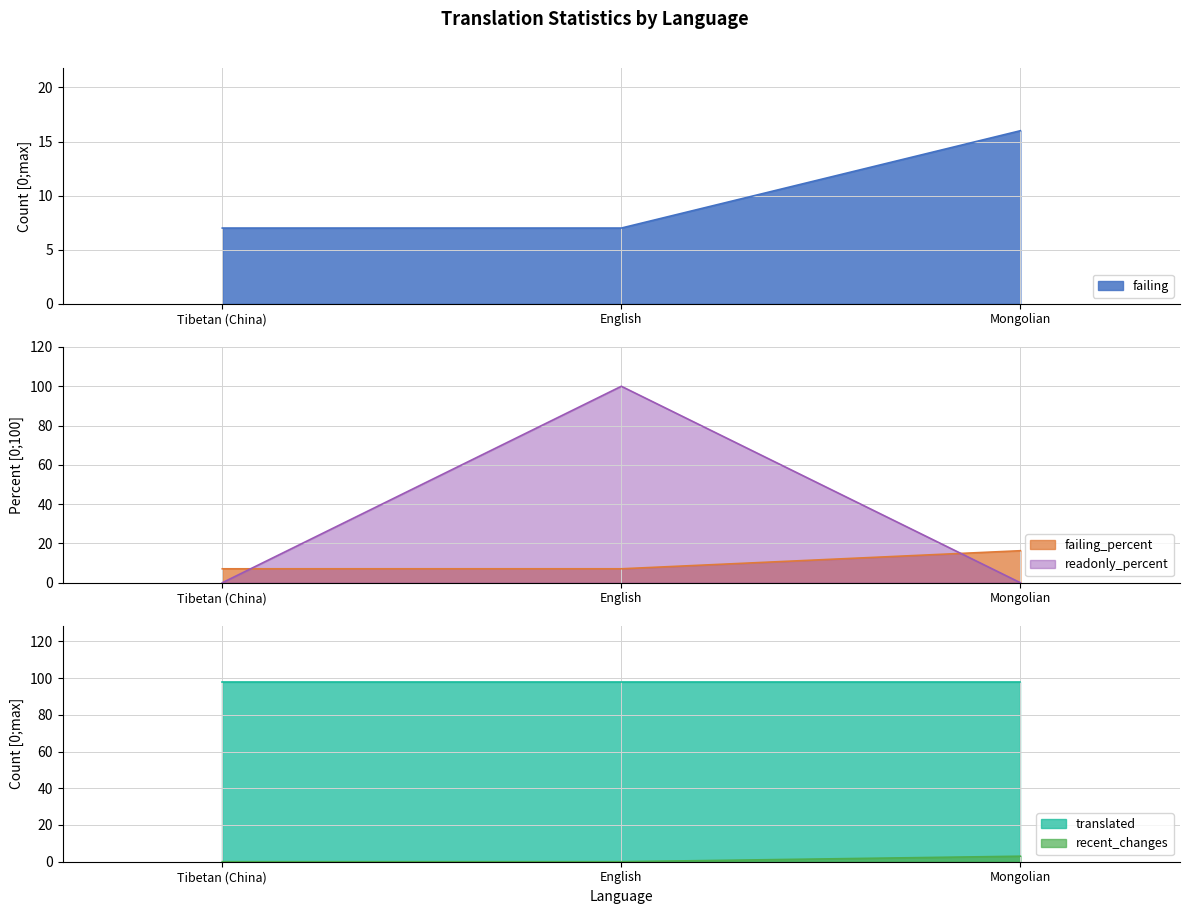

Which category has the highest value in the readonly_percent series?

English